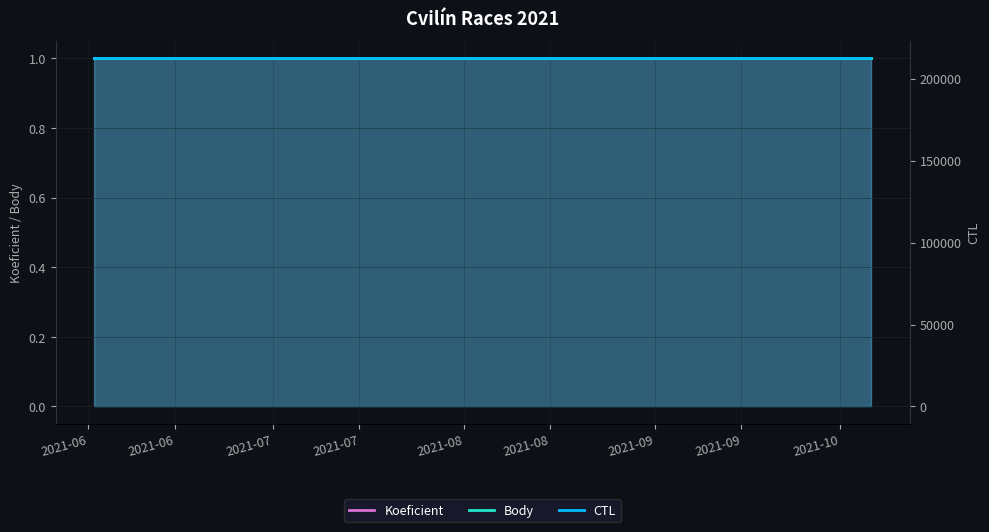

Is it true that Koeficient equals 1 at 2021-06?

True